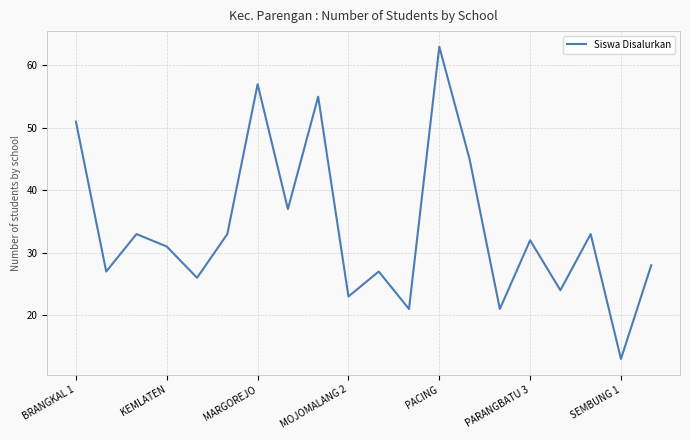

How many lines are shown in the chart?

1